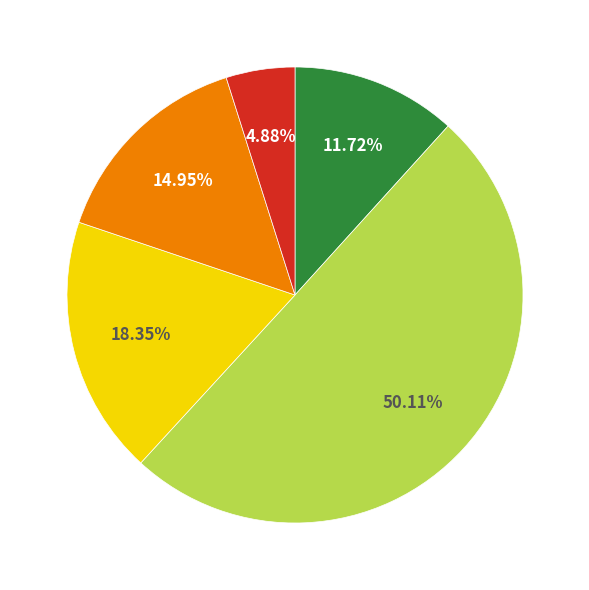

How many slices are in this pie chart?

5